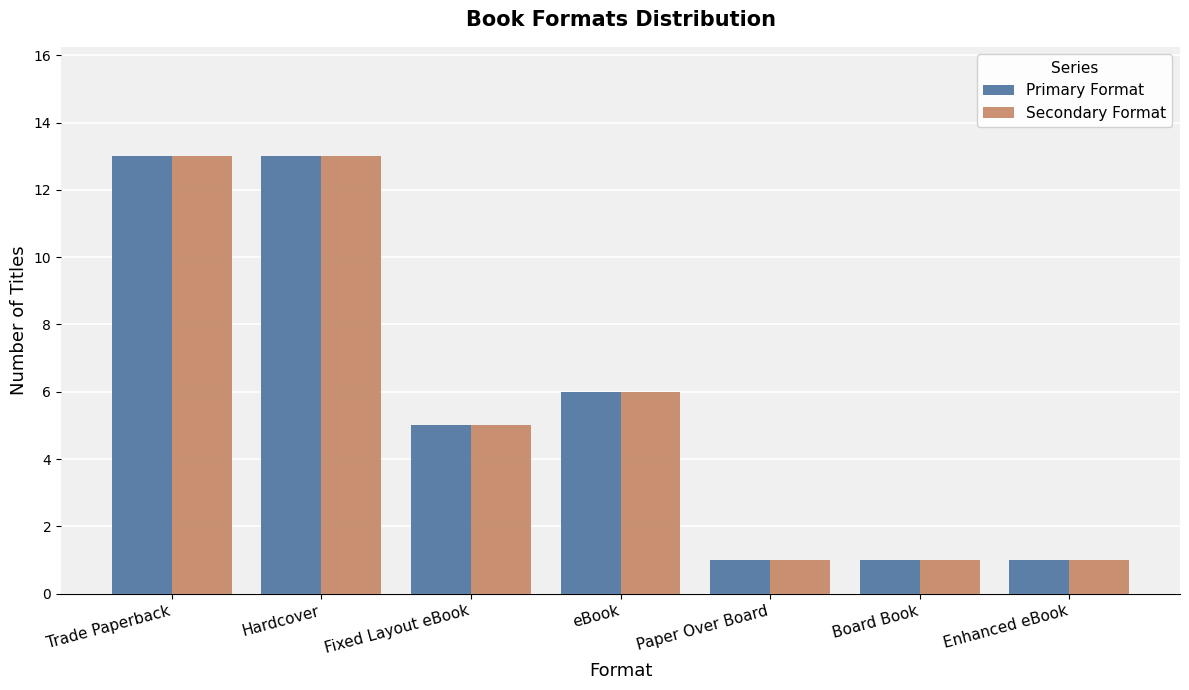

How many bars are there in total?

14